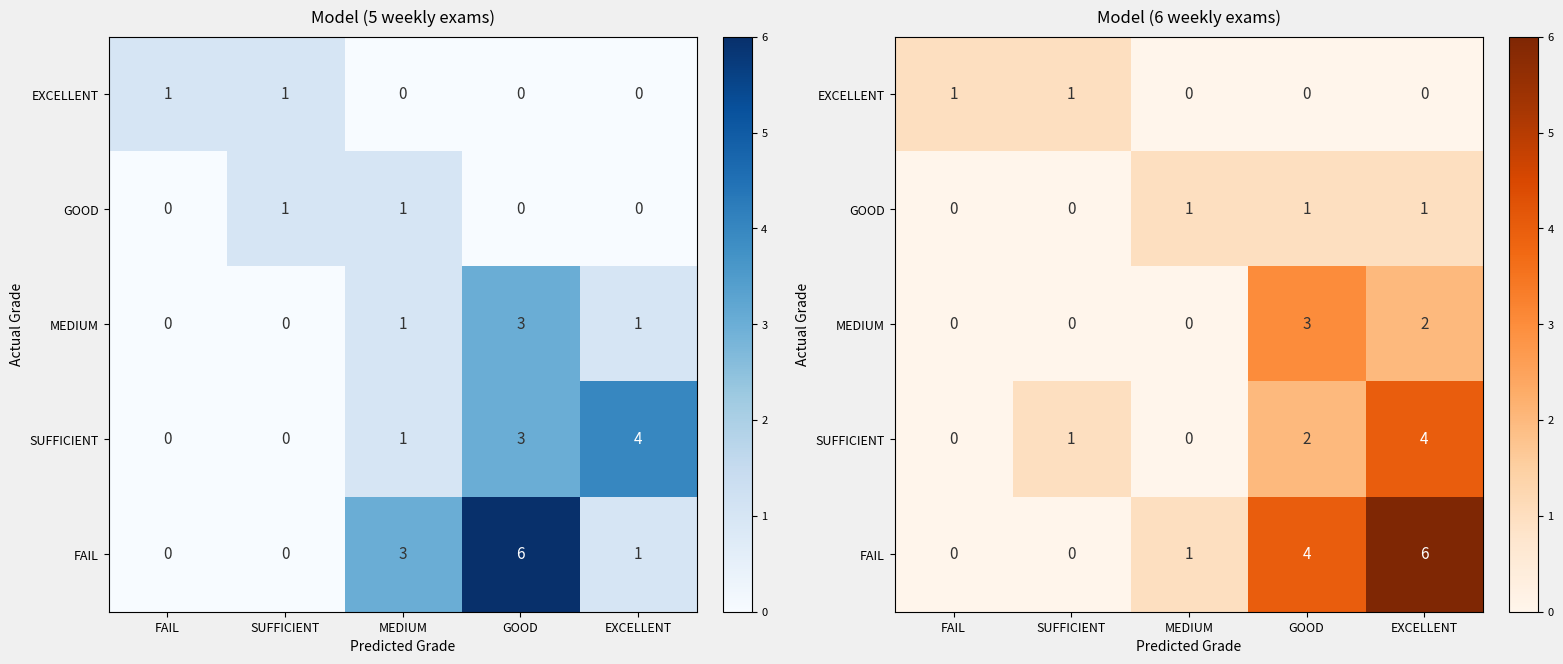

What is the difference between the SUFFICIENT values at MEDIUM and SUFFICIENT?

1